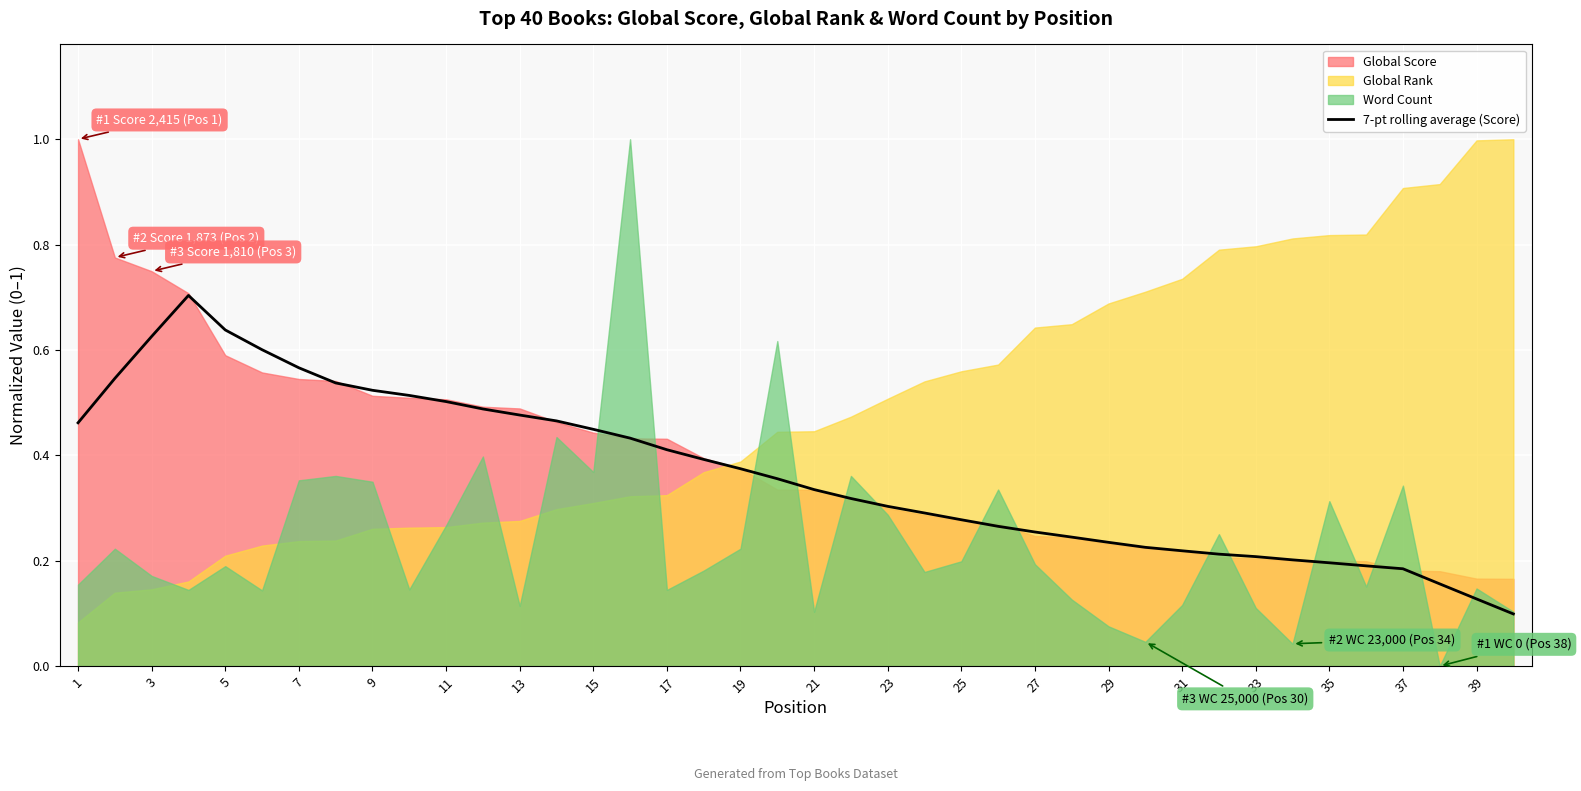

Is it true that 7-pt rolling average (Score) equals 0.4 at 7?

False